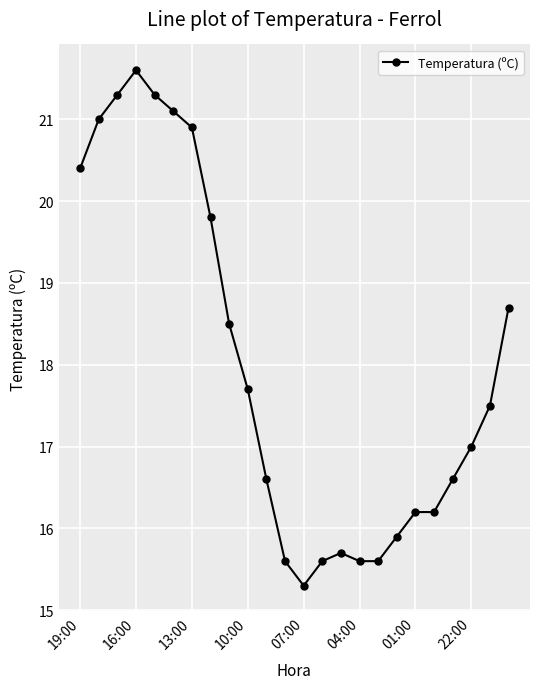

What is the sum of all values?

431.7